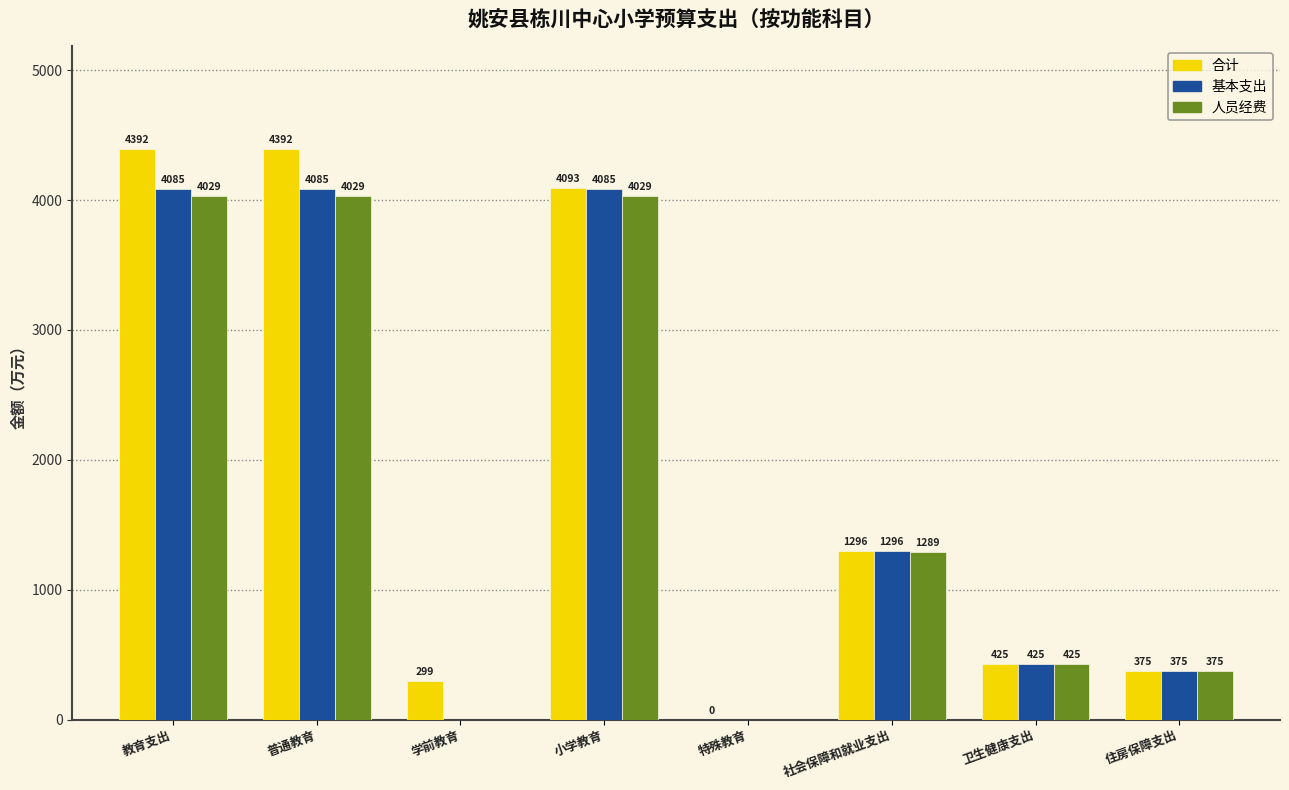

The 人员经费 series shows 0.0 at 特殊教育. True or false?

True